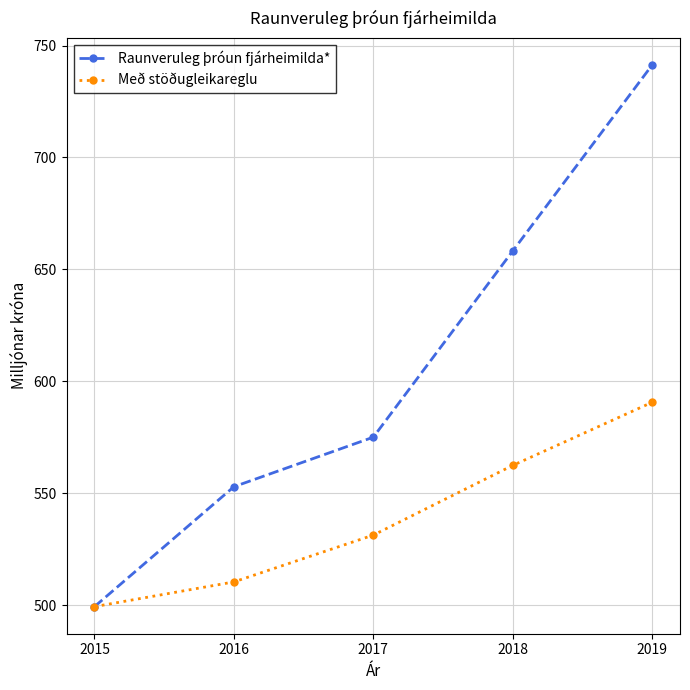

What is the total value across all series at 2017?

1106.2